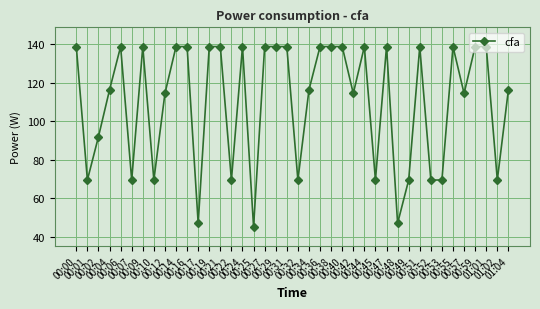

What is the ratio of the value at 00:44 to the value at 00:24?

1.0